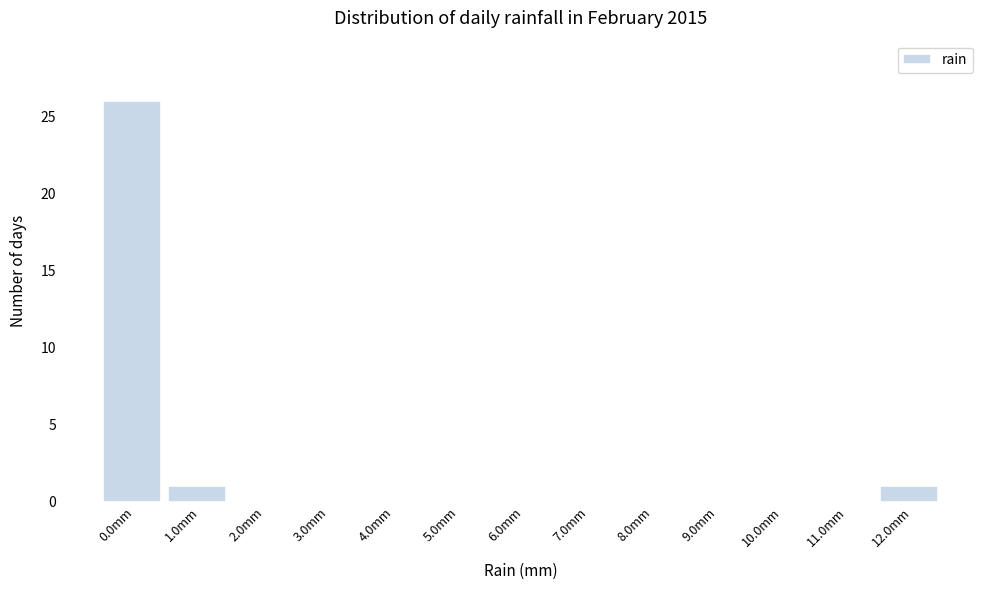

Reading left to right, list all the values displayed in this chart.

0.0mm=26	1.0mm=1	2.0mm=0	3.0mm=0	4.0mm=0	5.0mm=0	6.0mm=0	7.0mm=0	8.0mm=0	9.0mm=0	10.0mm=0	11.0mm=0	12.0mm=1